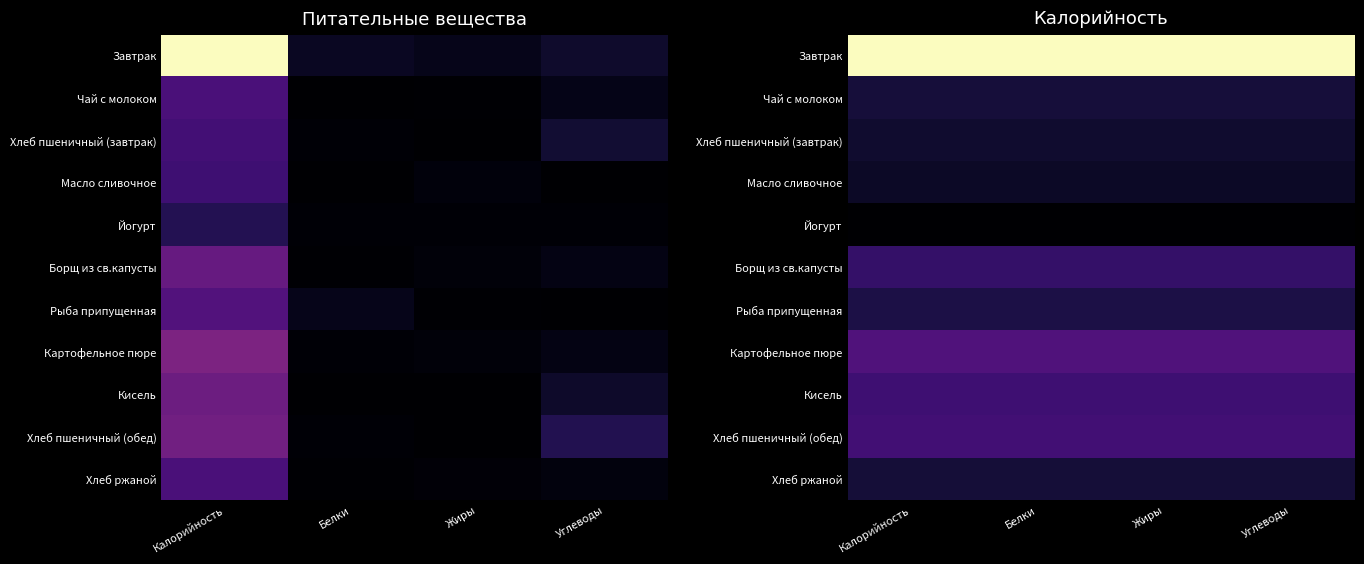

The Хлеб ржаной series shows 85 at Жиры. True or false?

True